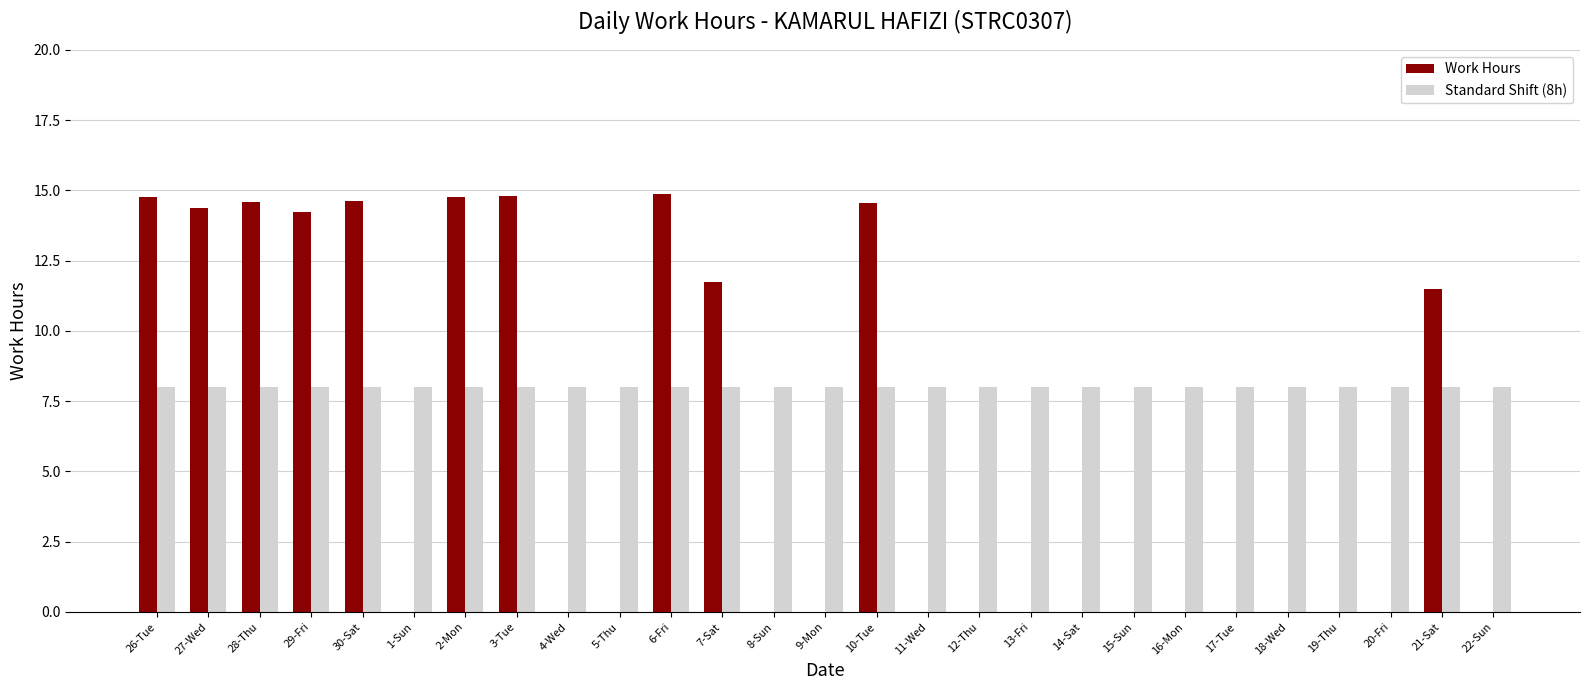

What is the sum of the Standard Shift (8h) values at 29-Fri and 18-Wed?

16.0